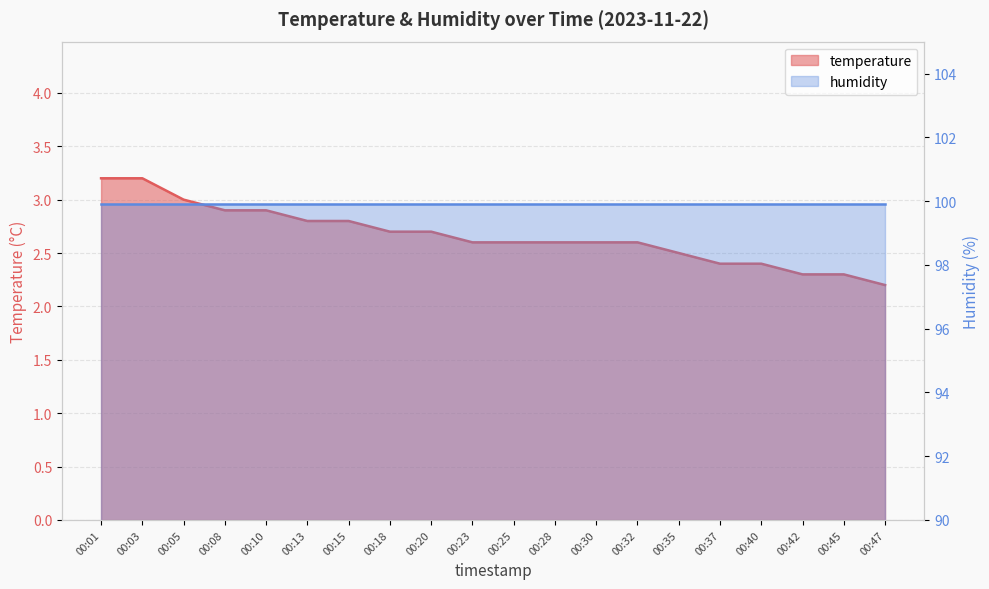

Count the values in the range 2 to 3.

18